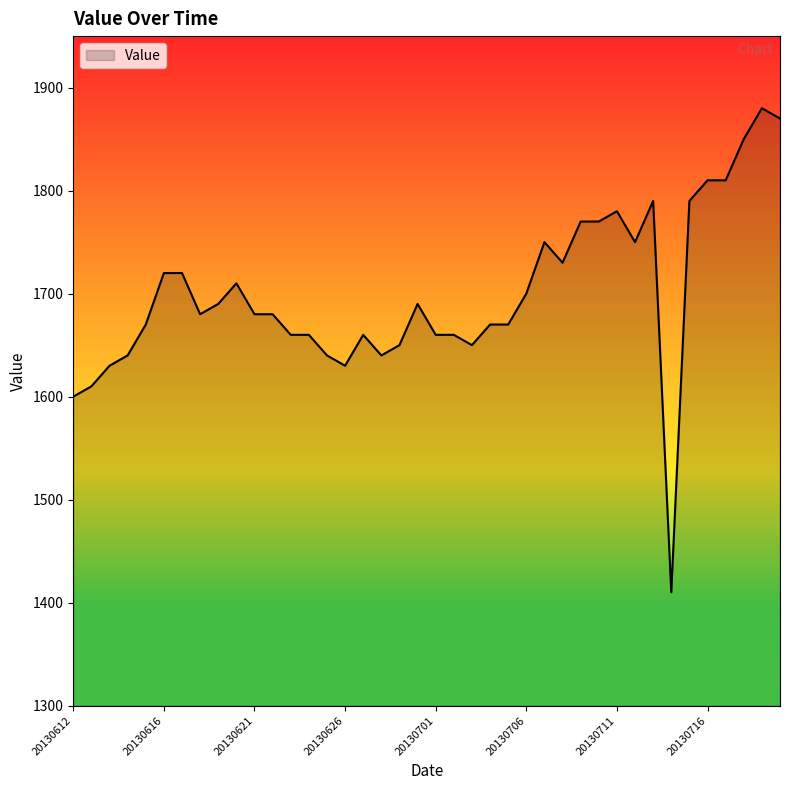

What is the maximum value shown in the chart?

1880